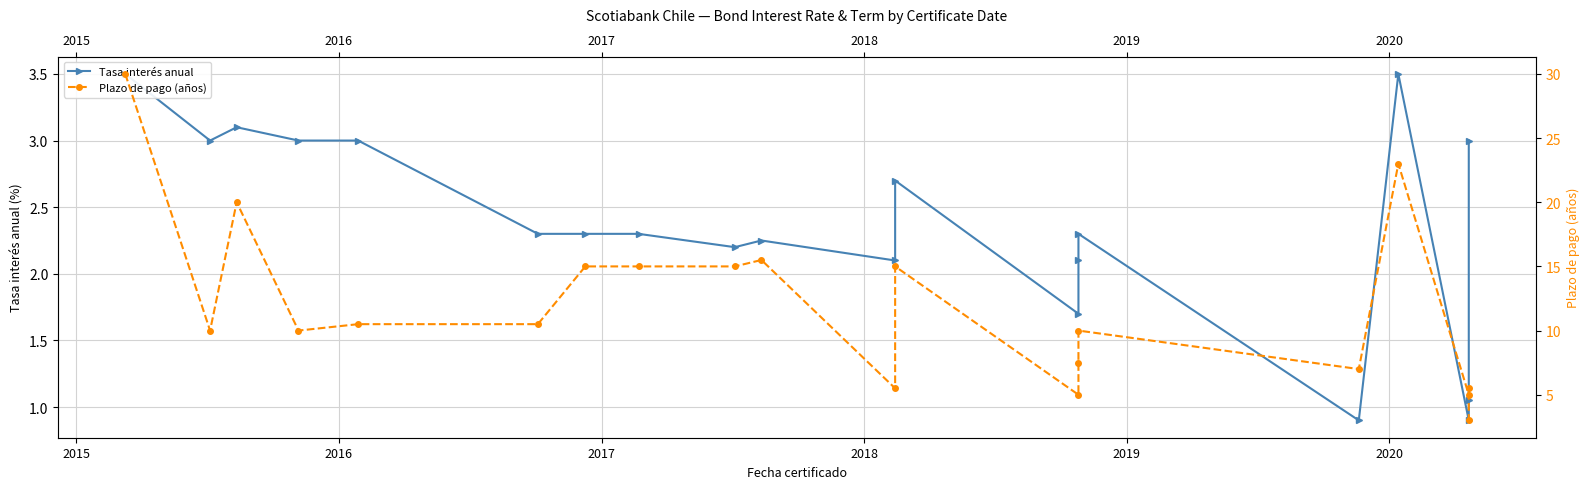

Reading left to right, transcribe all the data shown in this chart.

Tasa interés anual: 3.5	3.0	3.1	3.0	3.0	2.3	2.3	2.3	2.2	2.2	2.1	2.7	1.7	2.1	2.3	0.9	3.5	0.9	1.1	3.0
Plazo de pago (años): 30.0	10.0	20.0	10.0	10.5	10.5	15.0	15.0	15.0	15.5	5.5	15.0	5.0	7.5	10.0	7.0	23.0	5.0	5.5	3.0